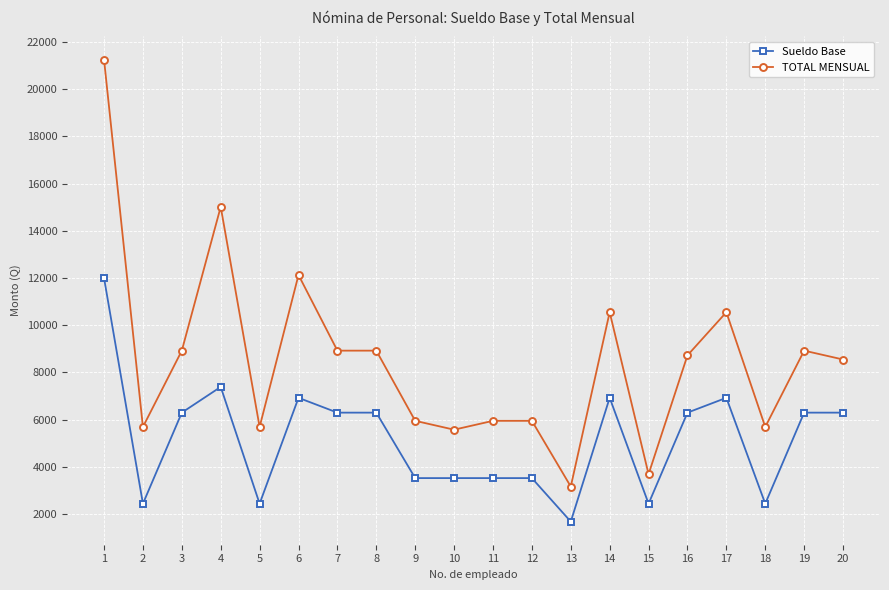

Where is the first local minimum for Sueldo Base?

2